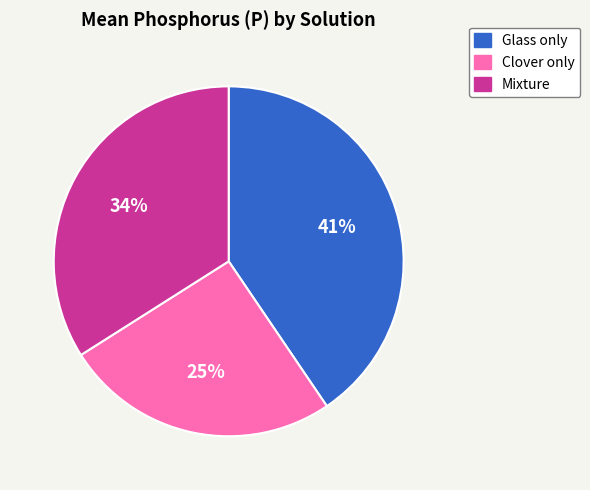

Does Clover only account for over 50% of the chart?

No